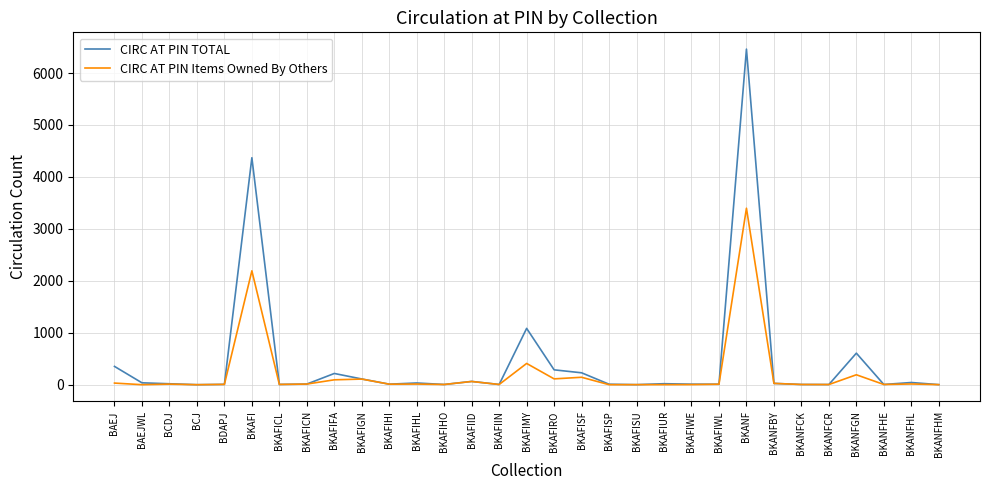

What is the greatest value displayed?

6460